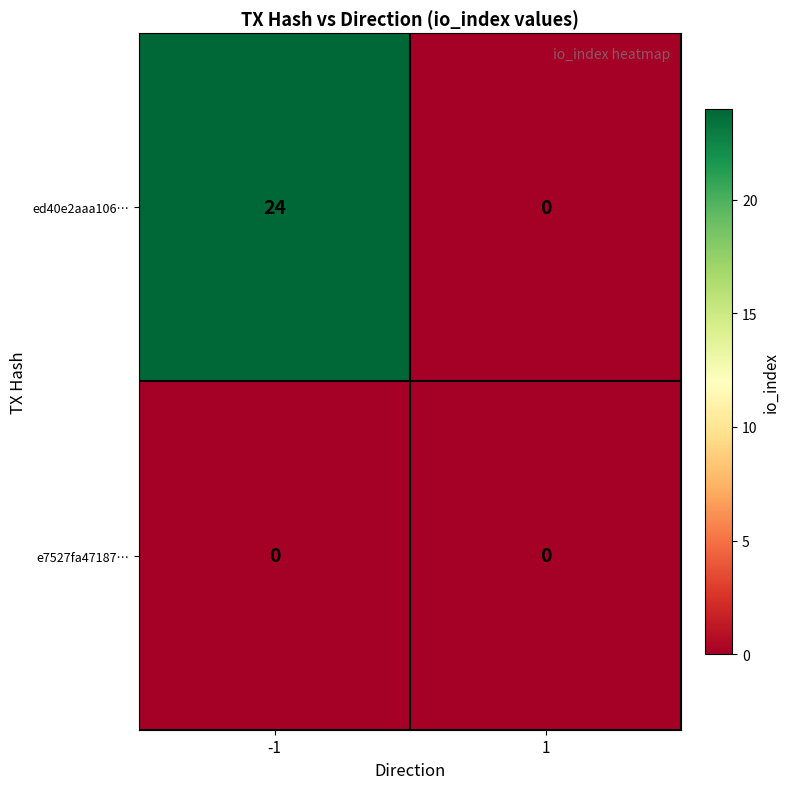

At -1, list the series in order from smallest to largest.

e7527fa47187…, ed40e2aaa106…